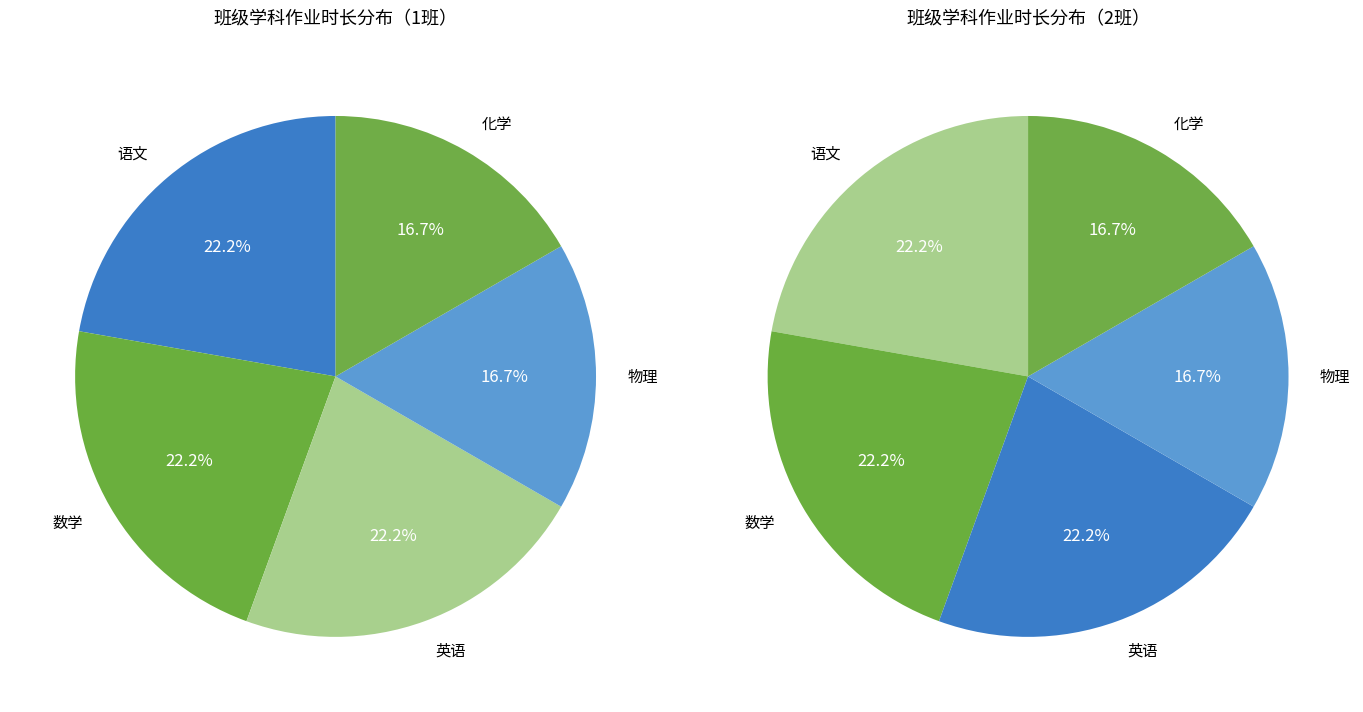

Count the number of slices in the pie.

5